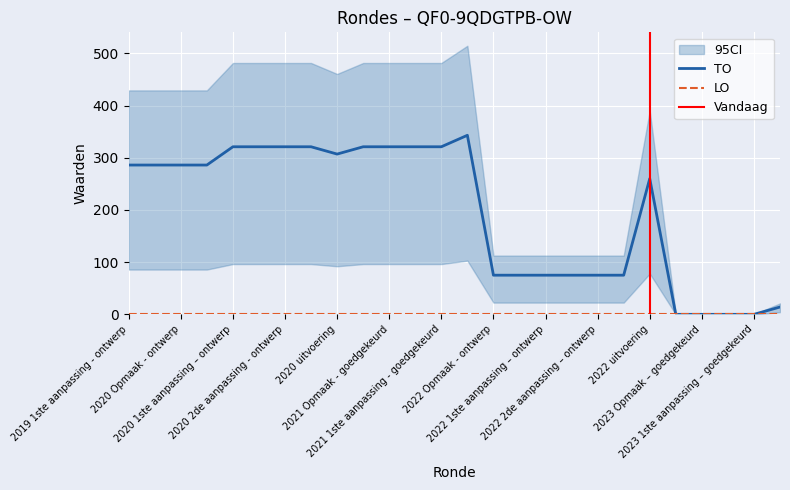

Reading left to right, list all the values displayed in this chart.

2019 1ste aanpassing - ontwerp=286	2019 1ste aanpassing – goedgekeurd=286	2020 Opmaak - ontwerp=286	2020 Opmaak - goedgekeurd=286	2020 1ste aanpassing – ontwerp=321	2020 1ste aanpassing - goedgekeurd=321	2020 2de aanpassing - ontwerp=321	2020 2de aanpassing - goedgekeurd=321	2020 uitvoering=307	2021 Opmaak - ontwerp=321	2021 Opmaak - goedgekeurd=321	2021 1ste aanpassing – ontwerp=321	2021 1ste aanpassing - goedgekeurd=321	2021 uitvoering=343	2022 Opmaak - ontwerp=75	2022 Opmaak - goedgekeurd=75	2022 1ste aanpassing – ontwerp=75	2022 1ste aanpassing – goedgekeurd=75	2022 2de aanpassing – ontwerp=75	2022 2de aanpassing – goedgekeurd=75	2022 uitvoering=260	2023 Opmaak - ontwerp=0	2023 Opmaak – goedgekeurd=0	2023 1ste aanpassing – ontwerp=0	2023 1ste aanpassing – goedgekeurd=0	2023 uitvoering=14